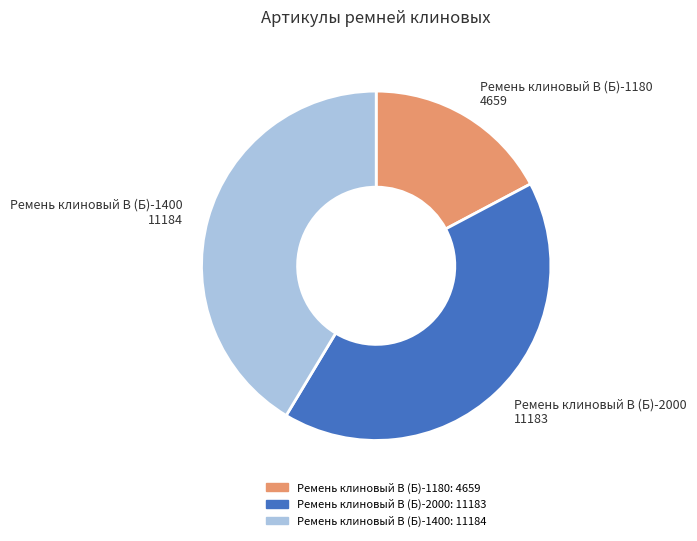

The Ремень клиновый В (Б)-1180 slice represents 8% of the pie. True or false?

False